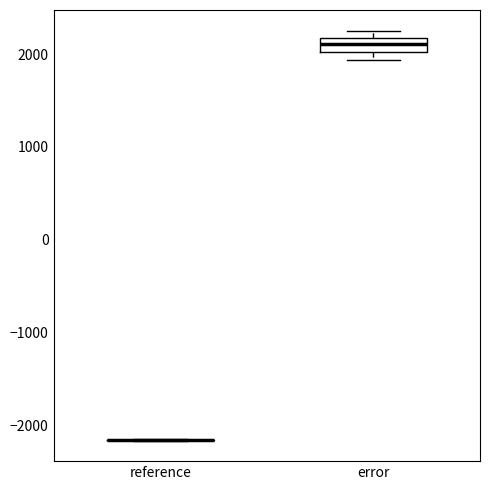

Where does the median line of the box for error sit on the y-axis? The values are not printed on the chart, so give them approximately, as read against the axis.

2100